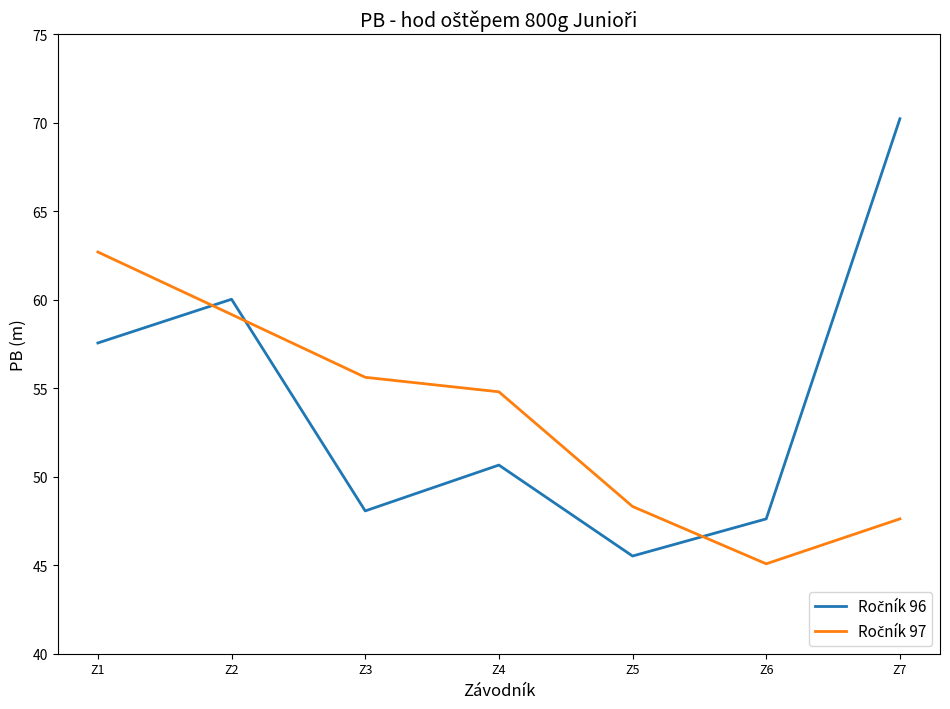

What is the minimum value shown in the chart?

45.1